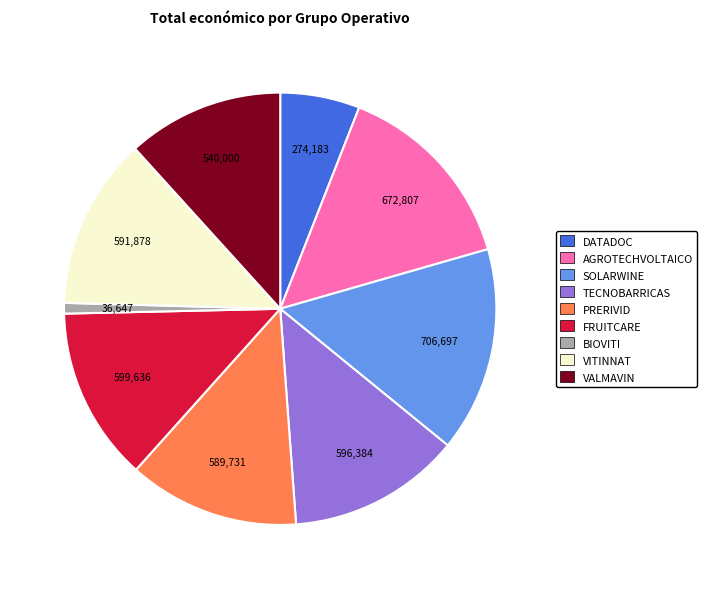

Do VITINNAT and SOLARWINE together represent more than half of the pie?

No